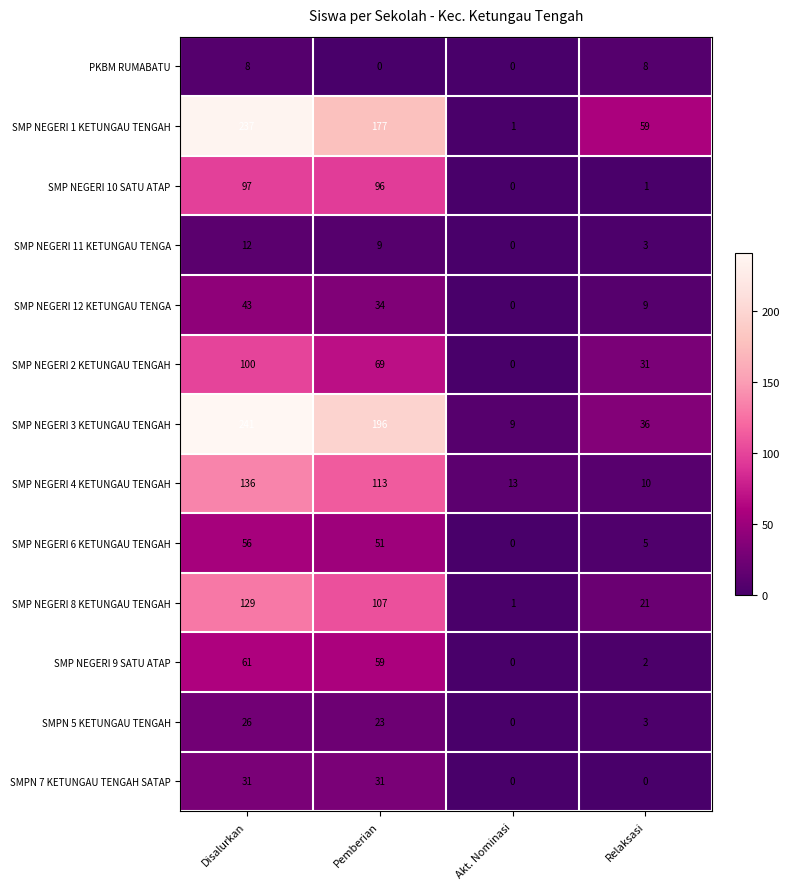

At how many categories does at least one series exceed 185?

2